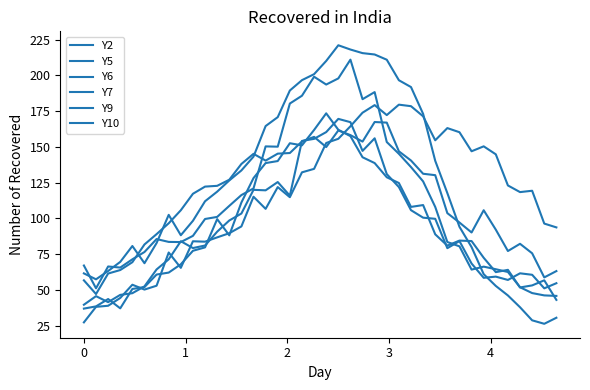

What is the lowest value of the Y6 series?

27.3